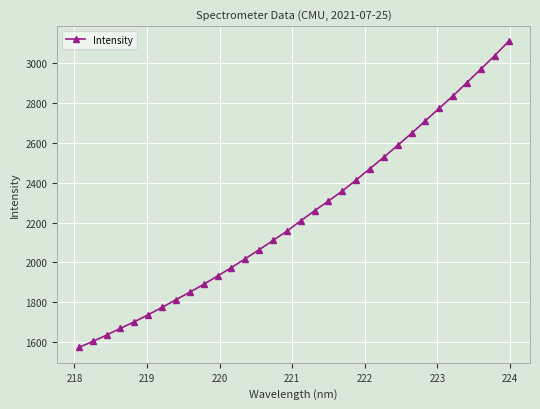

What is the greatest value displayed?

3109.8